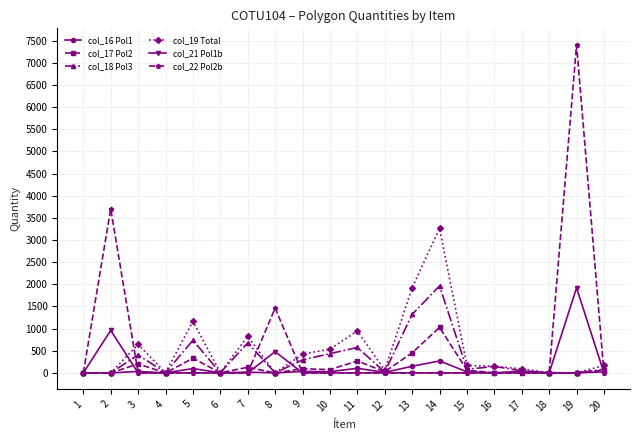

How many lines are shown in the chart?

6